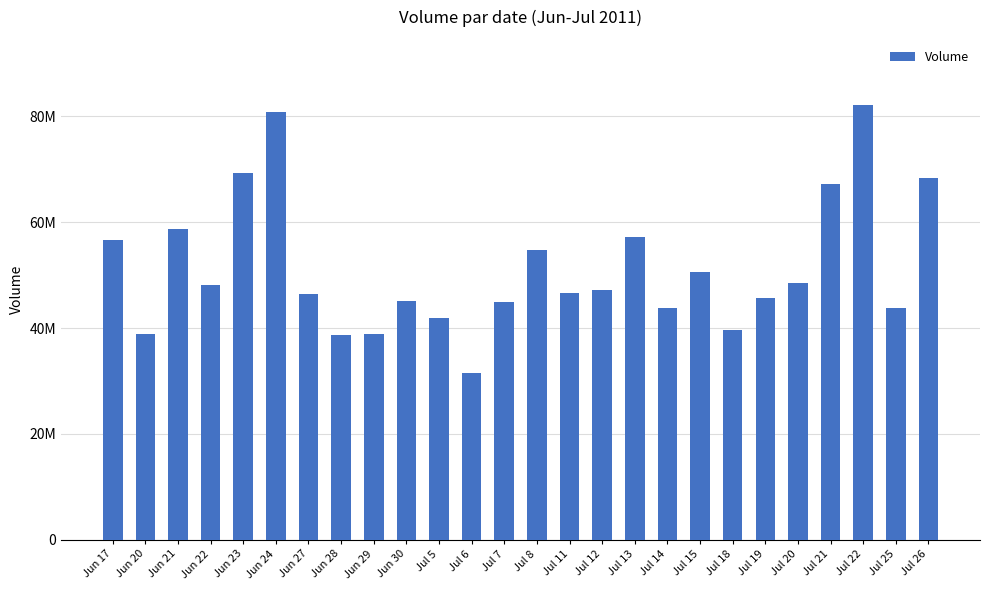

What is the smallest value displayed?

31582030